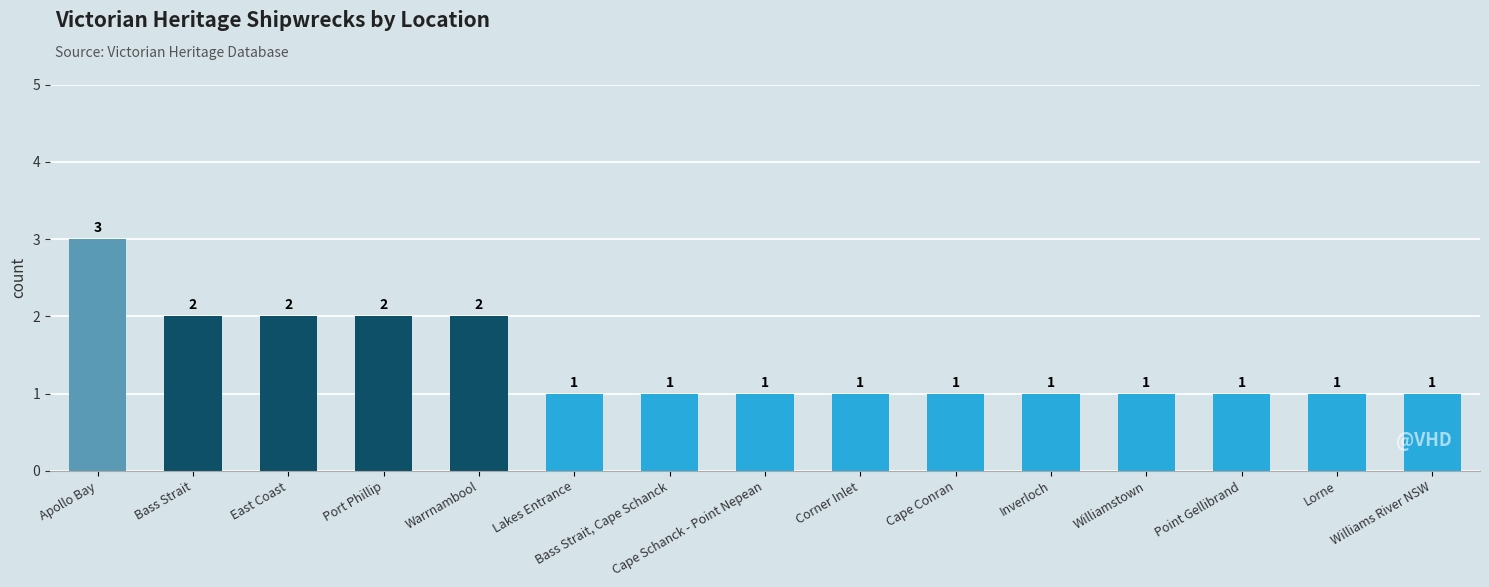

Is it true that the value at Apollo Bay is 3?

True